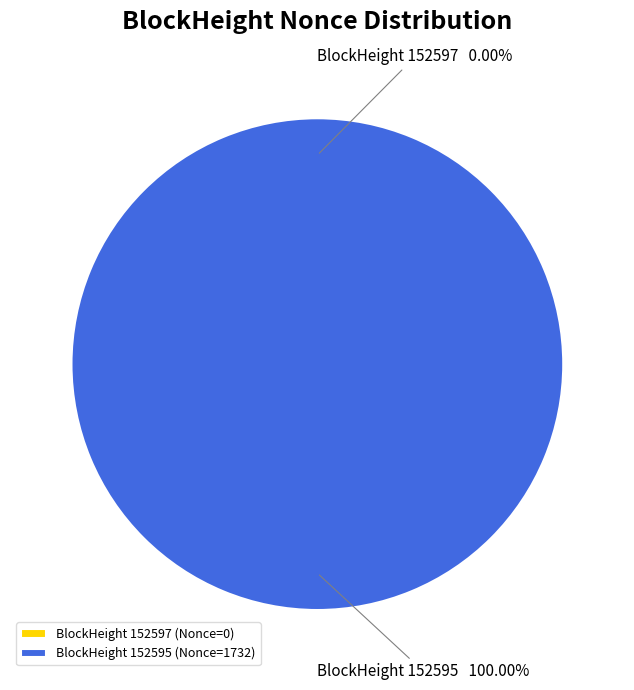

How many slices are in this pie chart?

2